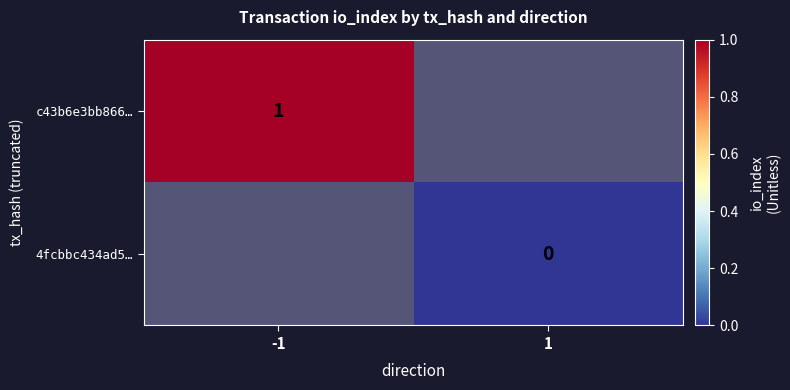

The value of c43b6e3bb866… at -1 is 2. True or false?

False